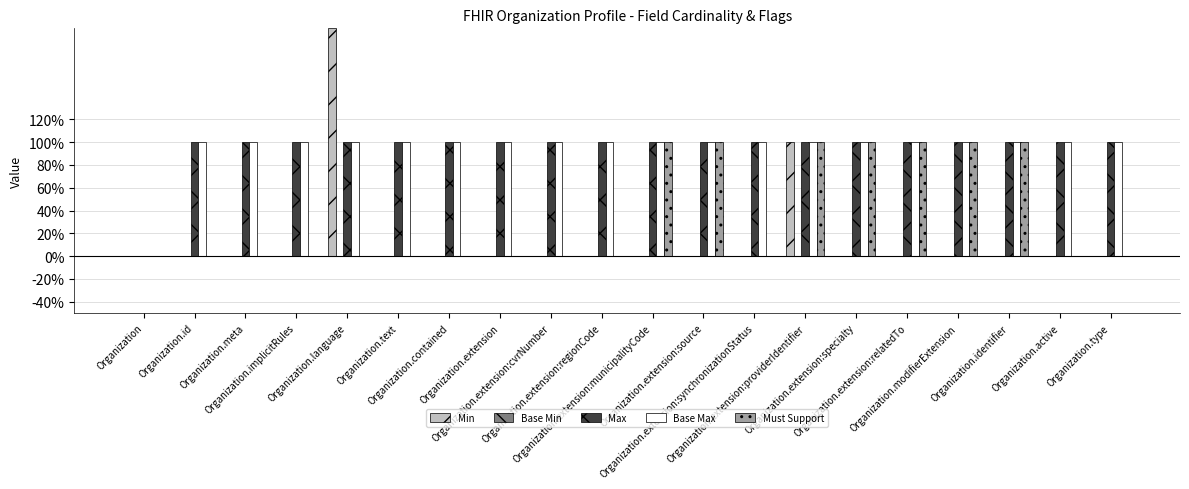

What is the label of the 3rd bar from the right?

Organization.identifier